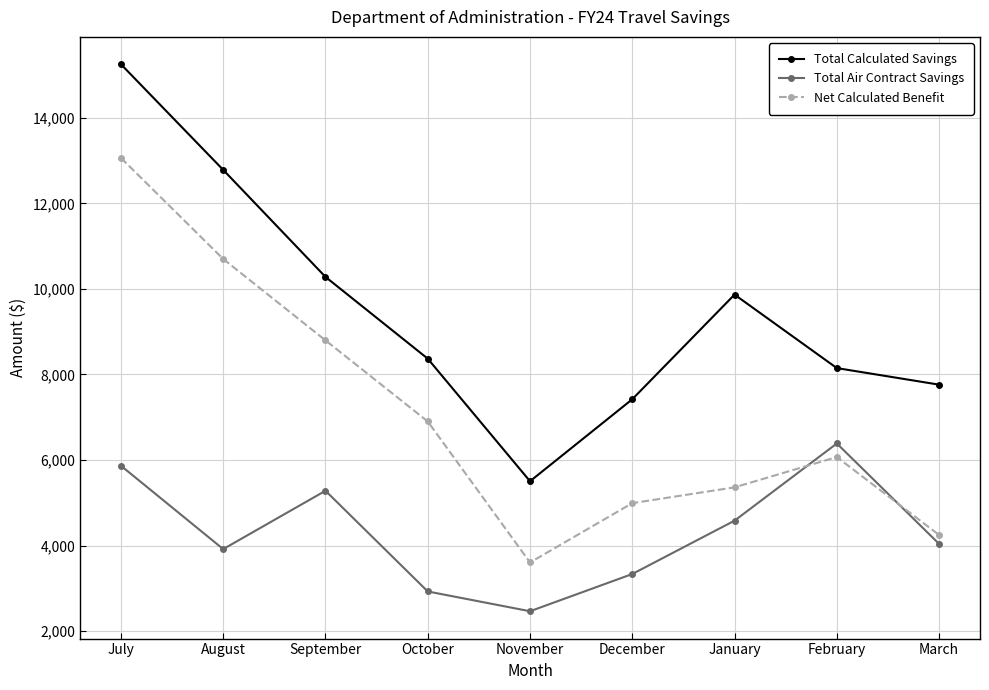

Which category has the lowest value across all series?

November